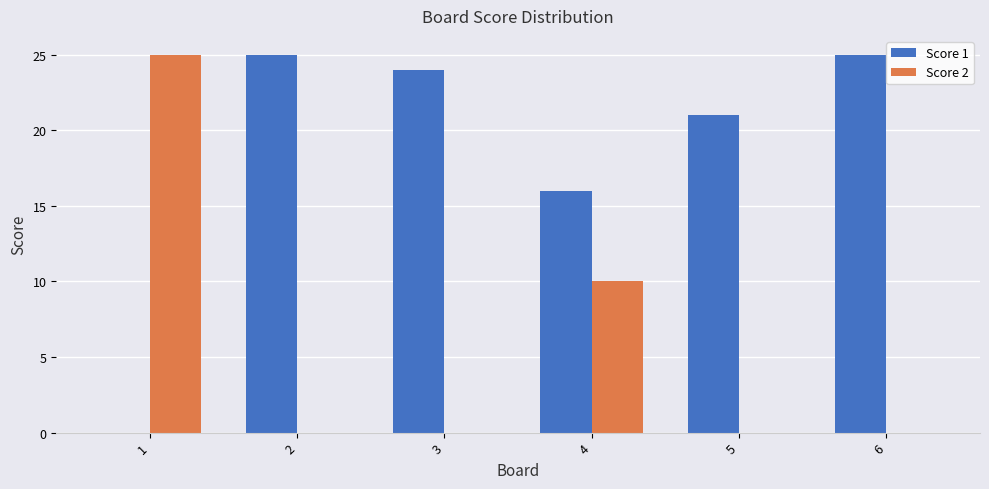

Reading left to right, transcribe all the data shown in this chart.

Score 1: 1=0	2=25	3=24	4=16	5=21	6=25
Score 2: 1=25	2=0	3=0	4=10	5=0	6=0